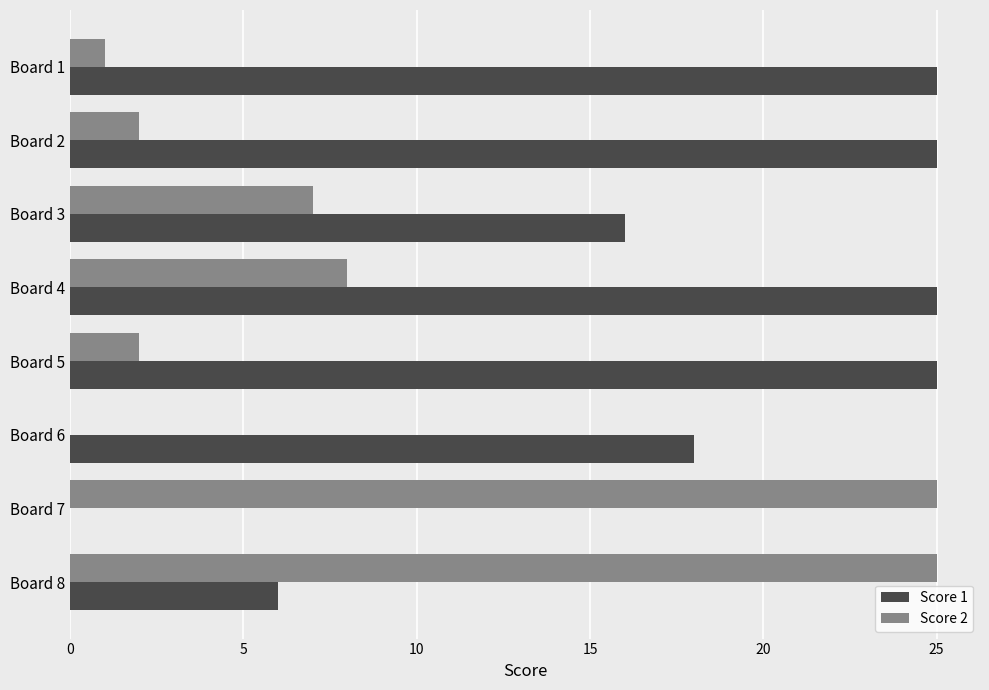

Between Board 2 and Board 8, which series saw the biggest shift?

Score 2